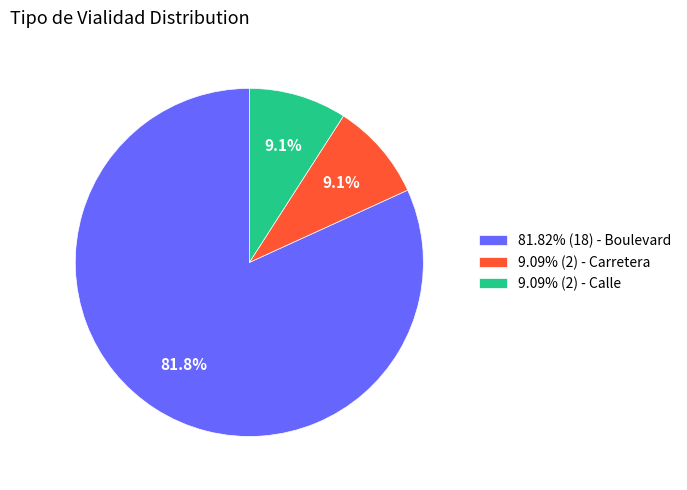

Approximately how many times larger is the value at 81.82% (18) - Boulevard compared to 9.09% (2) - Carretera?

9.0